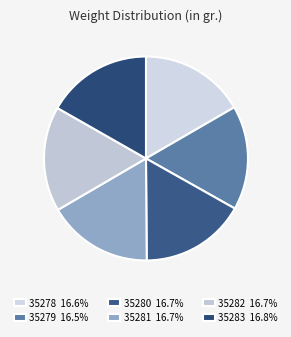

Is there a majority slice in this chart?

No